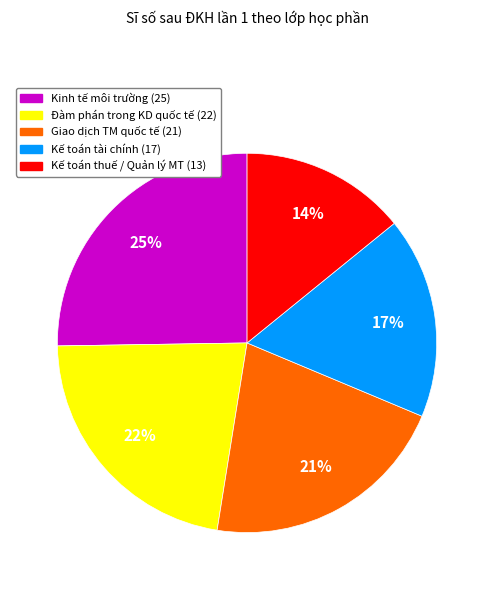

To the nearest percent, what is the difference between the largest and smallest slice percentages?

11%